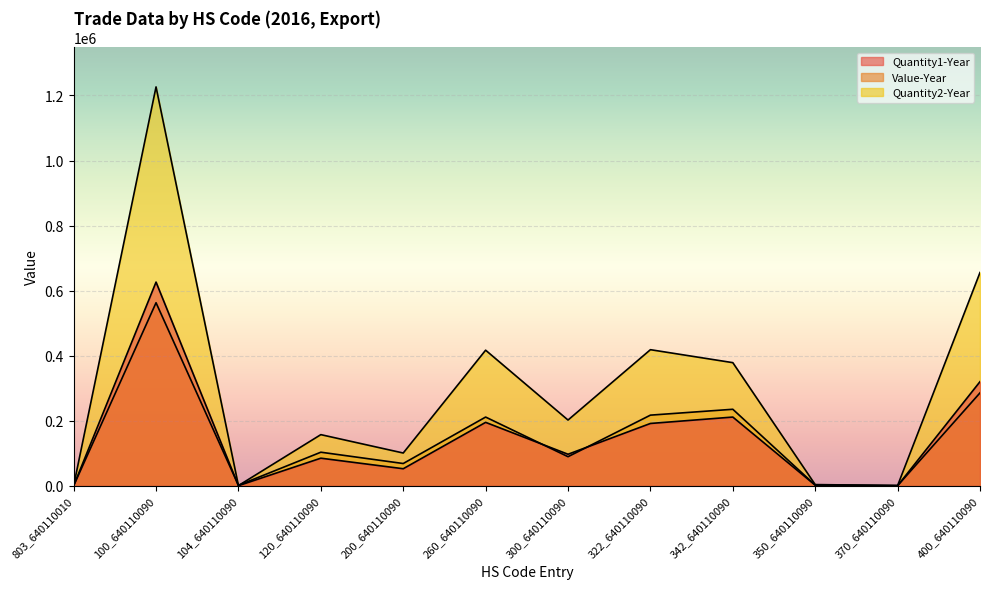

The value of Quantity2-Year at 803_640110010 is 42. True or false?

False